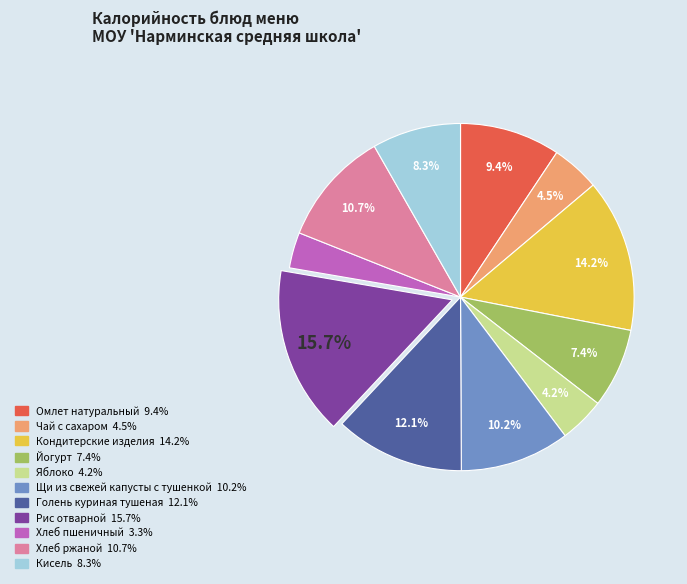

How many slices are in this pie chart?

11